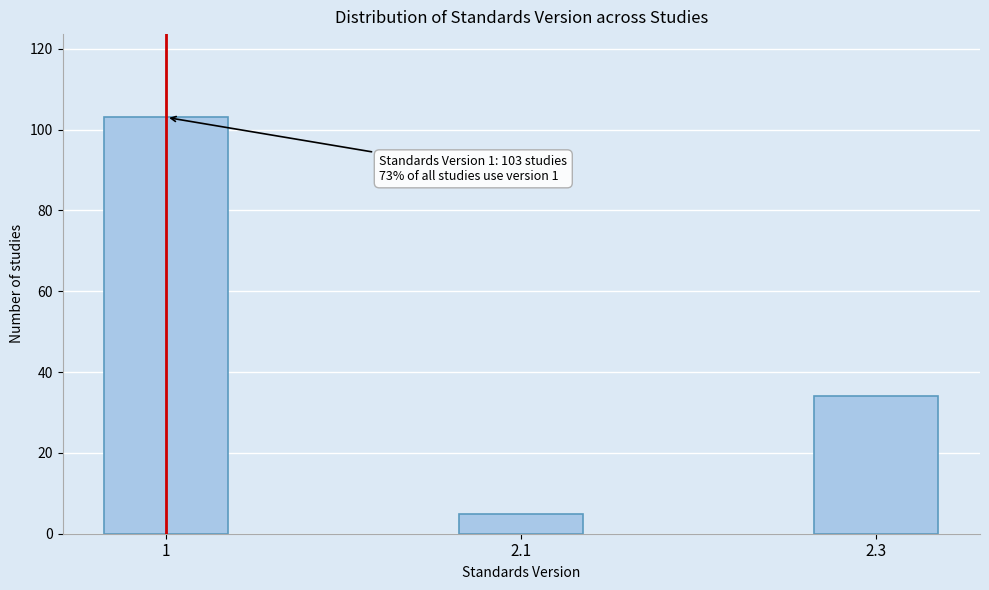

Reading left to right, transcribe all the data shown in this chart.

1=103	2.1=5	2.3=34